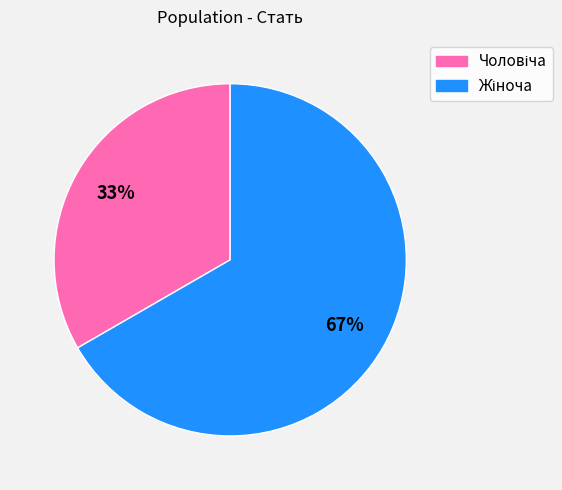

Count the number of slices in the pie.

2